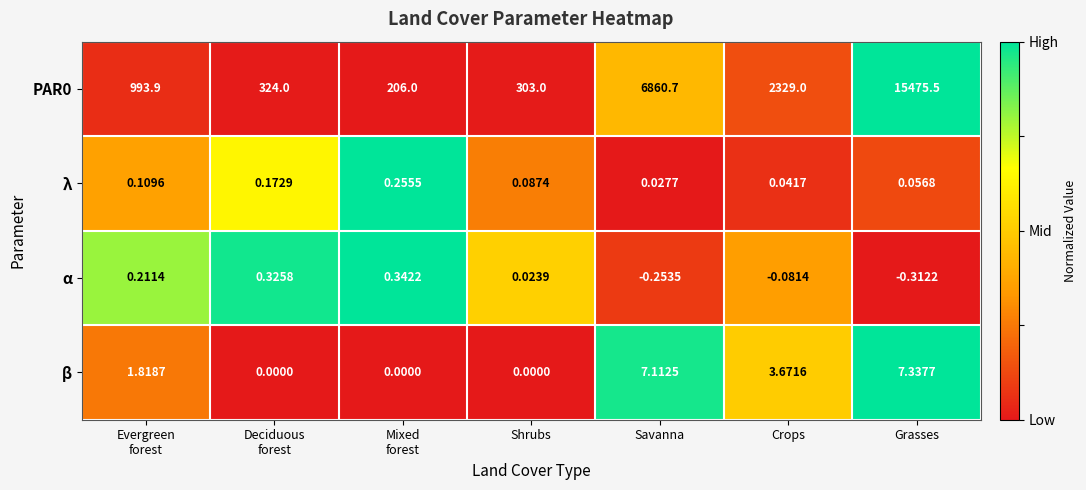

At which category is the sum across all series the highest?

Grasses